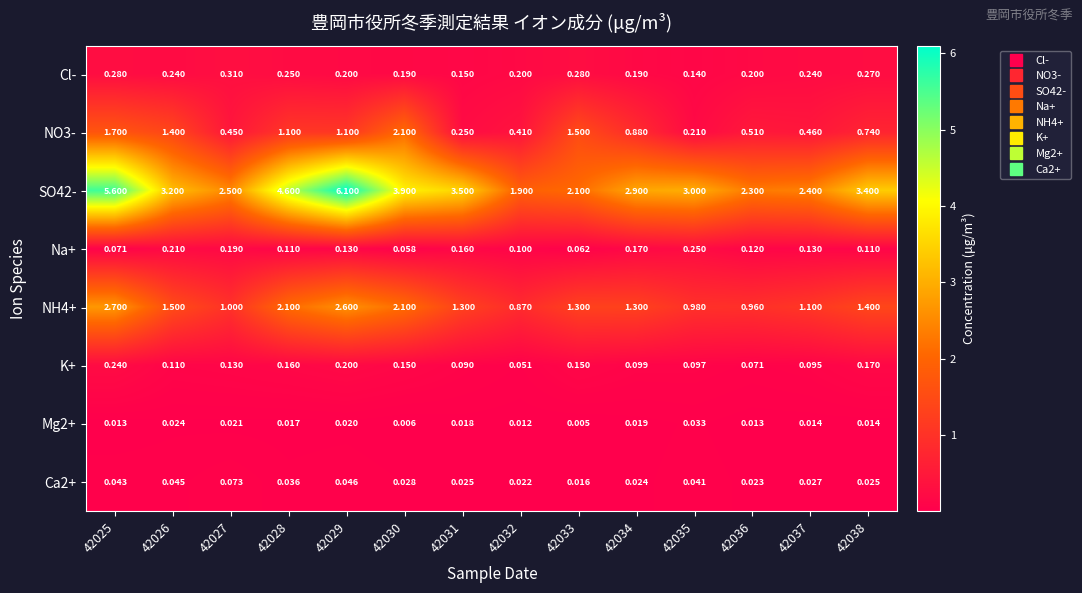

Is the value of NH4+ at 42035 greater than the value of Ca2+ at 42025?

Yes